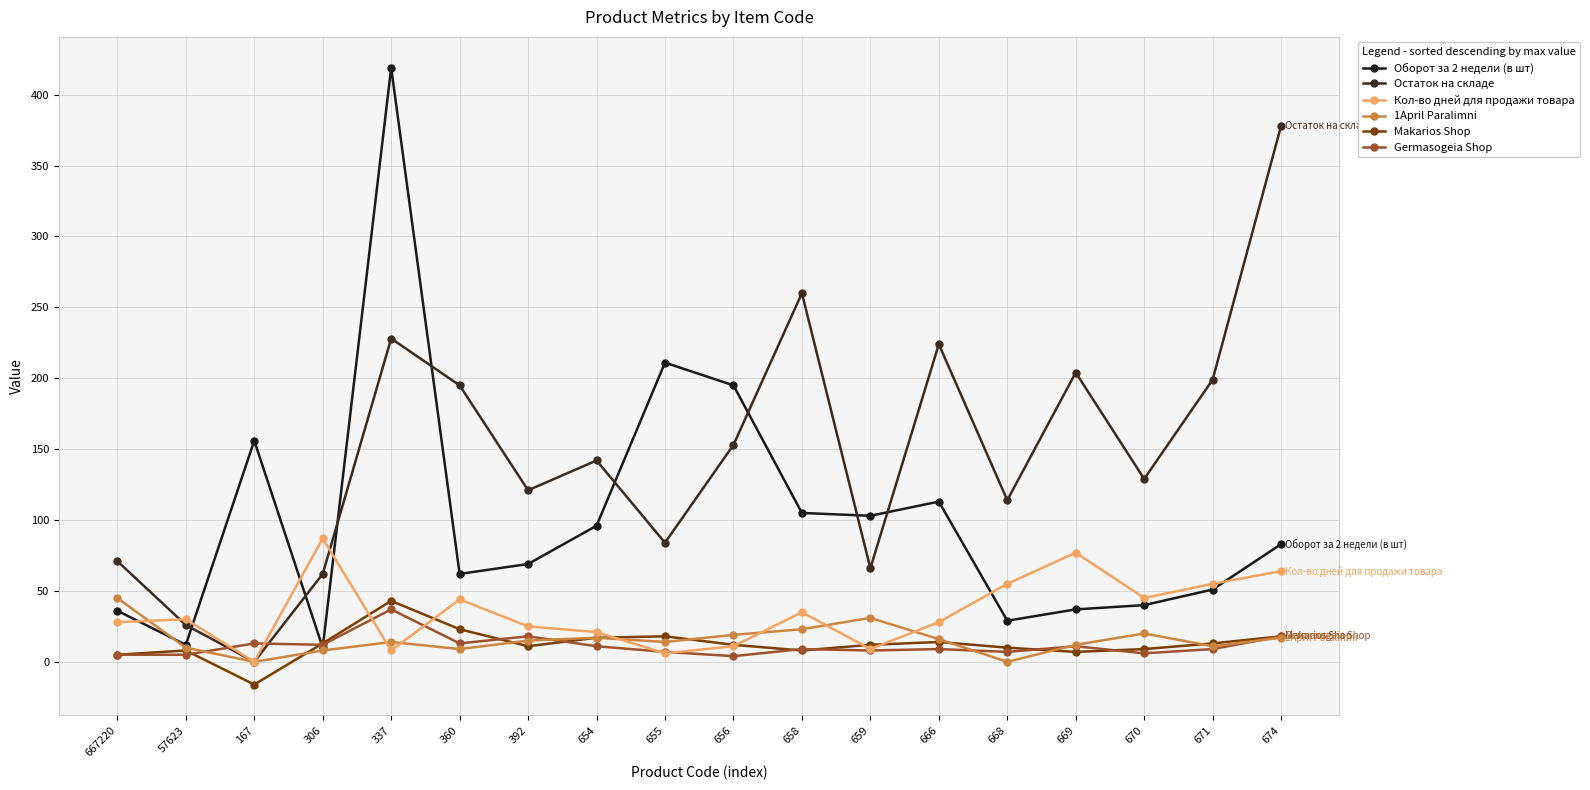

Reading left to right, list all the values displayed in this chart.

Оборот за 2 недели (в шт): 36	12	156	10	419	62	69	96	211	195	105	103	113	29	37	40	51	83
Остаток на складе: 71	26	0	62	228	195	121	142	84	153	260	66	224	114	204	129	199	378
Makarios Shop: 5	8	-16	13	43	23	11	17	18	12	8	12	14	10	7	9	13	18
Germasogeia Shop: 5	5	13	12	37	13	18	11	7	4	9	8	9	7	11	6	9	18
1April Paralimni: 45	10	0	8	14	9	15	17	14	19	23	31	16	0	12	20	11	17
Кол-во дней для продажи товара: 28	30	0	87	8	44	25	21	6	11	35	9	28	55	77	45	55	64